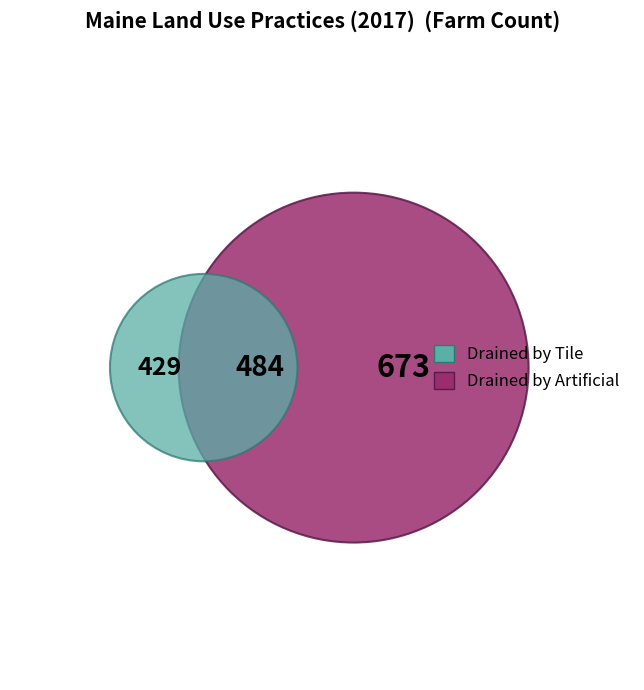

The DRAINED BY ARTIFICIAL slice represents 42% of the pie. True or false?

True